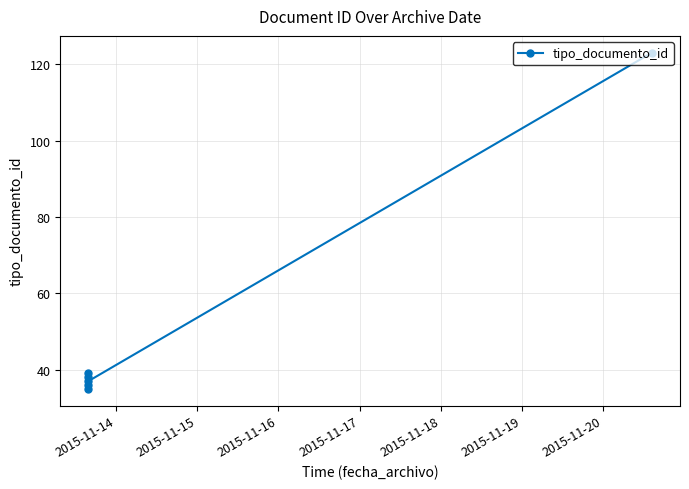

What is the difference between the maximum and minimum values?

88